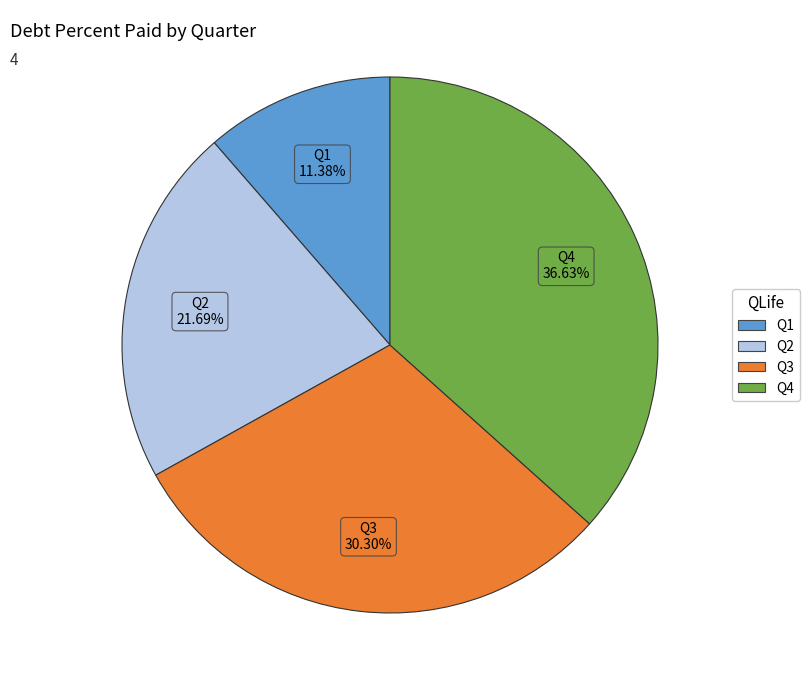

Which has a higher value, Q3 or Q4?

Q4